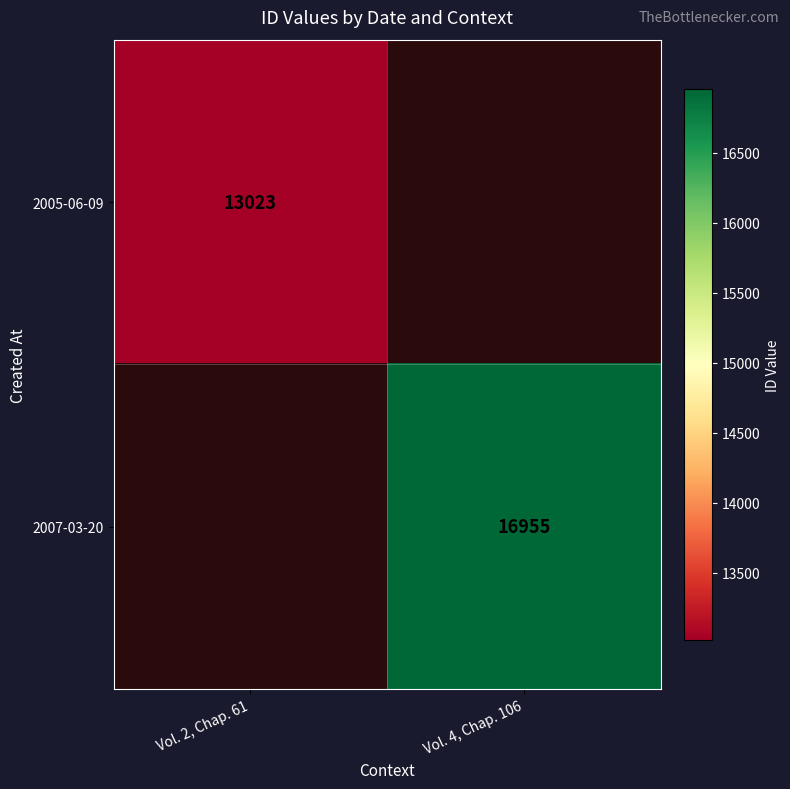

The 2007-03-20 series shows 16955 at Vol. 4, Chap. 106. True or false?

True